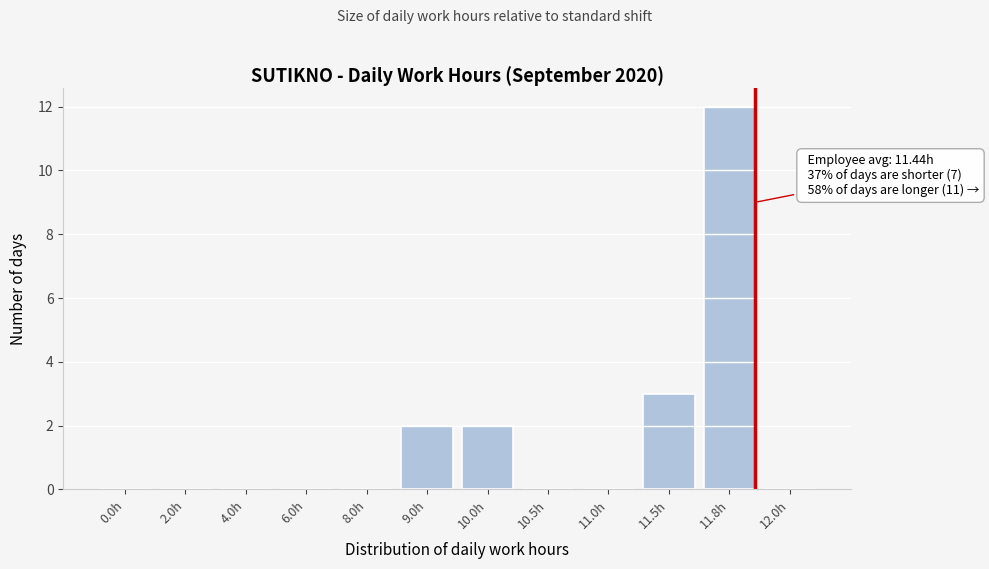

Reading left to right, what are all the values shown in this chart?

0.0h=0	2.0h=0	4.0h=0	6.0h=0	8.0h=0	9.0h=2	10.0h=2	10.5h=0	11.0h=0	11.5h=3	11.8h=12	12.0h=0